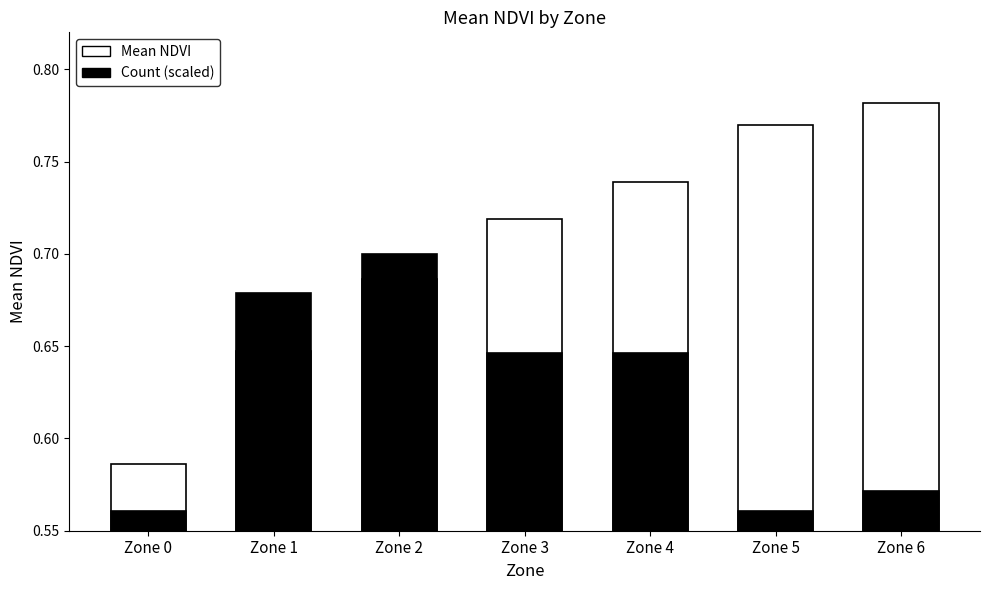

Which label corresponds to the smallest value in the chart?

Zone 0